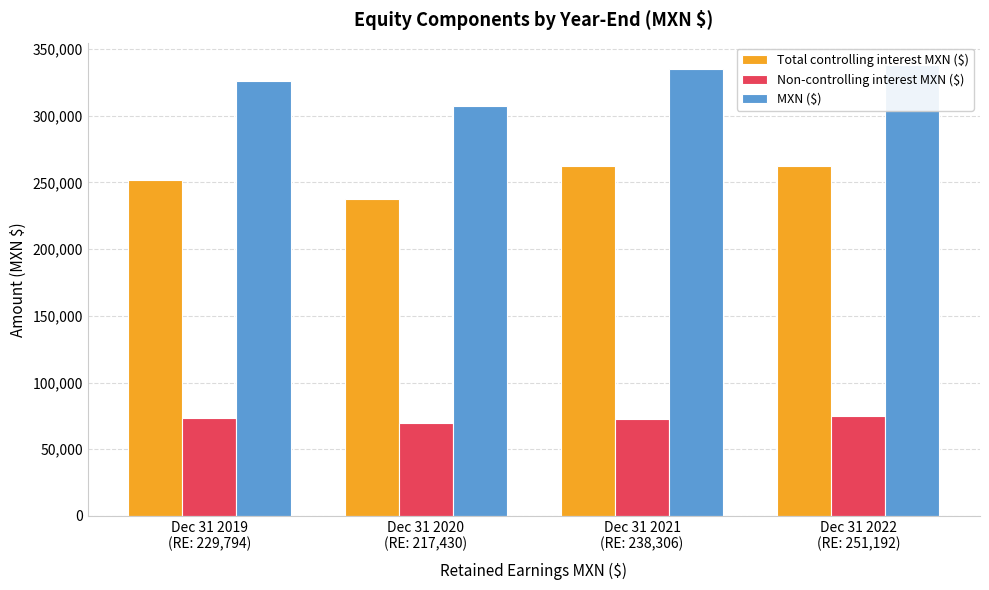

What is the label of the 3rd bar from the right?

Dec 31 2020
(RE: 217,430)